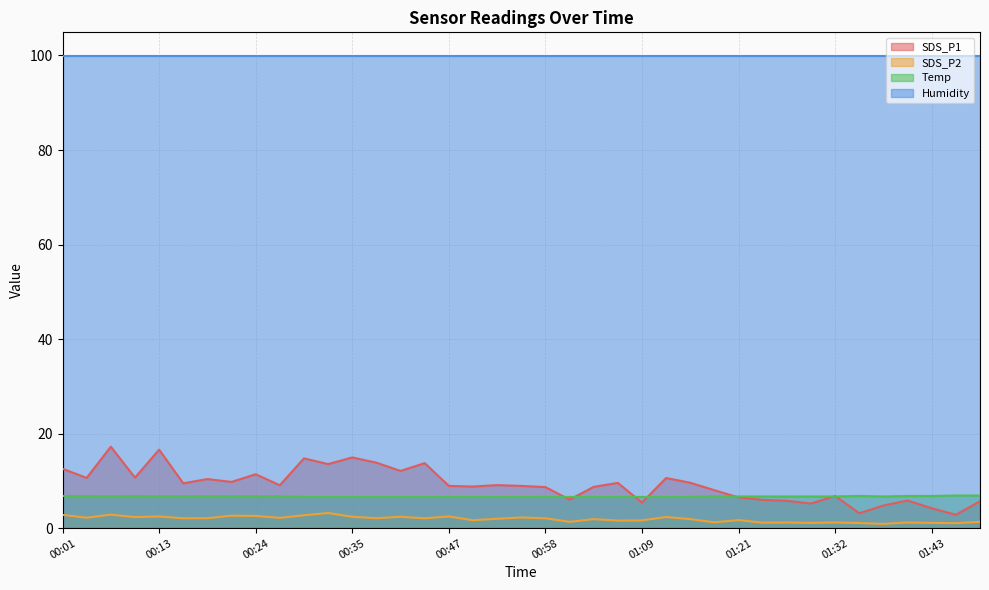

List the labels in order of SDS_P1 value, smallest first.

01:46, 01:35, 01:43, 01:38, 01:29, 01:09, 01:52, 01:26, 01:40, 01:24, 01:01, 01:21, 01:32, 01:18, 00:58, 01:04, 00:50, 00:47, 00:55, 00:27, 00:52, 00:16, 01:07, 01:15, 00:21, 00:19, 01:12, 00:04, 00:10, 00:24, 00:41, 00:01, 00:33, 00:44, 00:38, 00:30, 00:35, 00:13, 00:07